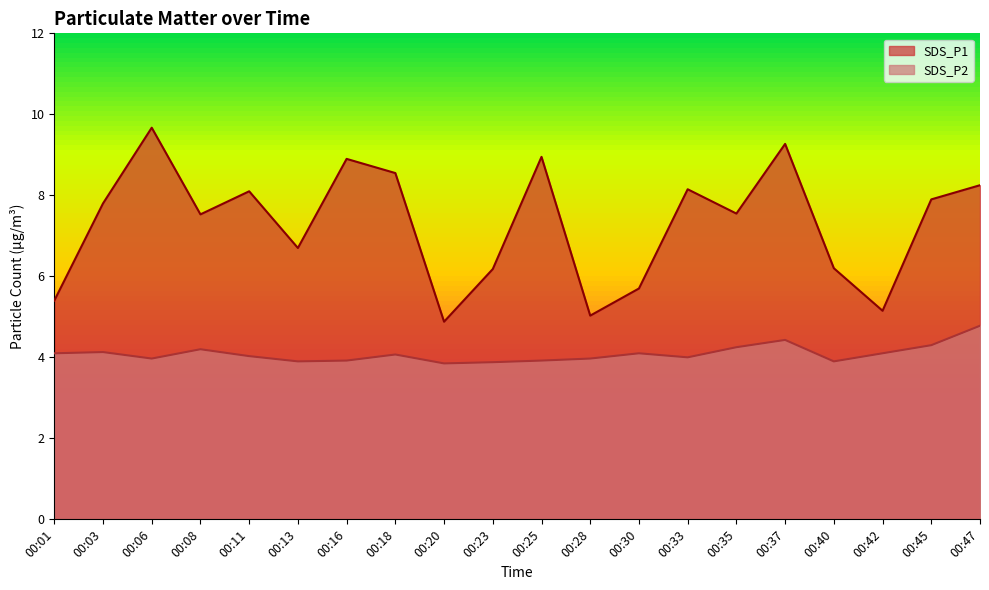

How many interior local valleys does the SDS_P2 series have?

5